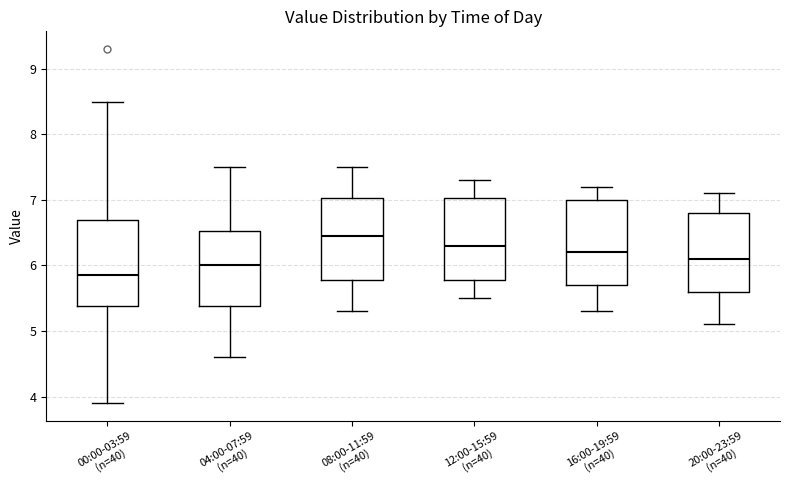

Reading left to right, transcribe this box plot: for each box, give where its median line is, the range the box spans, and where its two whiskers end, as read against the y-axis. The values are not printed on the chart, so give them approximately, as read against the axis.

00:00-03:59 (n=40): median 5.9, box 5.4 to 6.7, whiskers 3.9 to 8.5
04:00-07:59 (n=40): median 6.0, box 5.4 to 6.5, whiskers 4.6 to 7.5
08:00-11:59 (n=40): median 6.5, box 5.8 to 7.0, whiskers 5.3 to 7.5
12:00-15:59 (n=40): median 6.3, box 5.8 to 7.0, whiskers 5.5 to 7.3
16:00-19:59 (n=40): median 6.2, box 5.7 to 7.0, whiskers 5.3 to 7.2
20:00-23:59 (n=40): median 6.1, box 5.6 to 6.8, whiskers 5.1 to 7.1